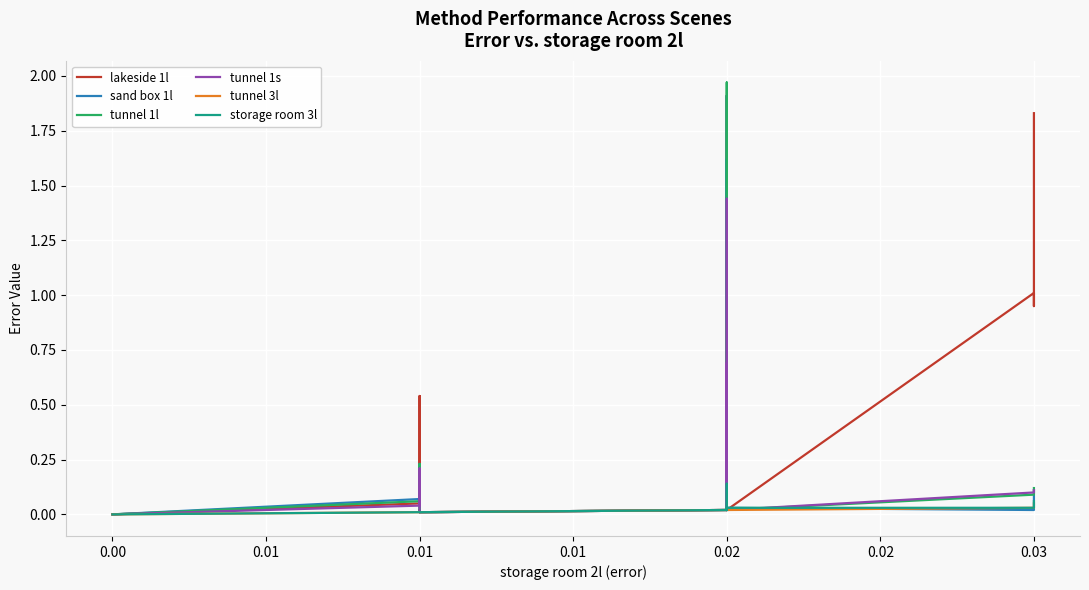

Between which two adjacent categories do sand box 1l and tunnel 1l first intersect?

0.02 and 0.02